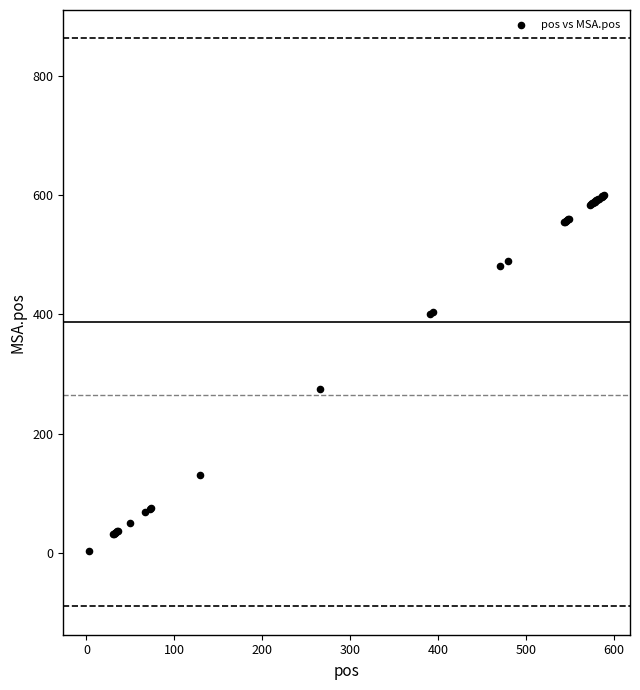

What Y value in the scatter plot is closest to 302?

274